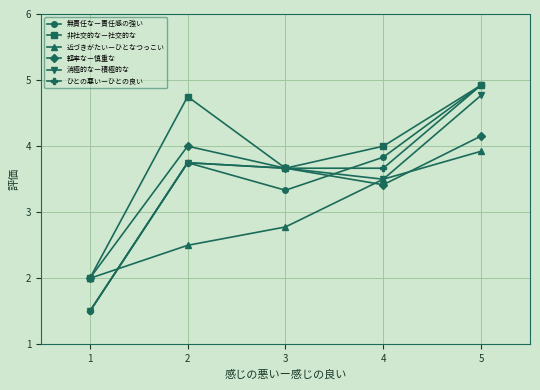

Which series changed the most between 1 and 4?

無責任なー責任感の強い